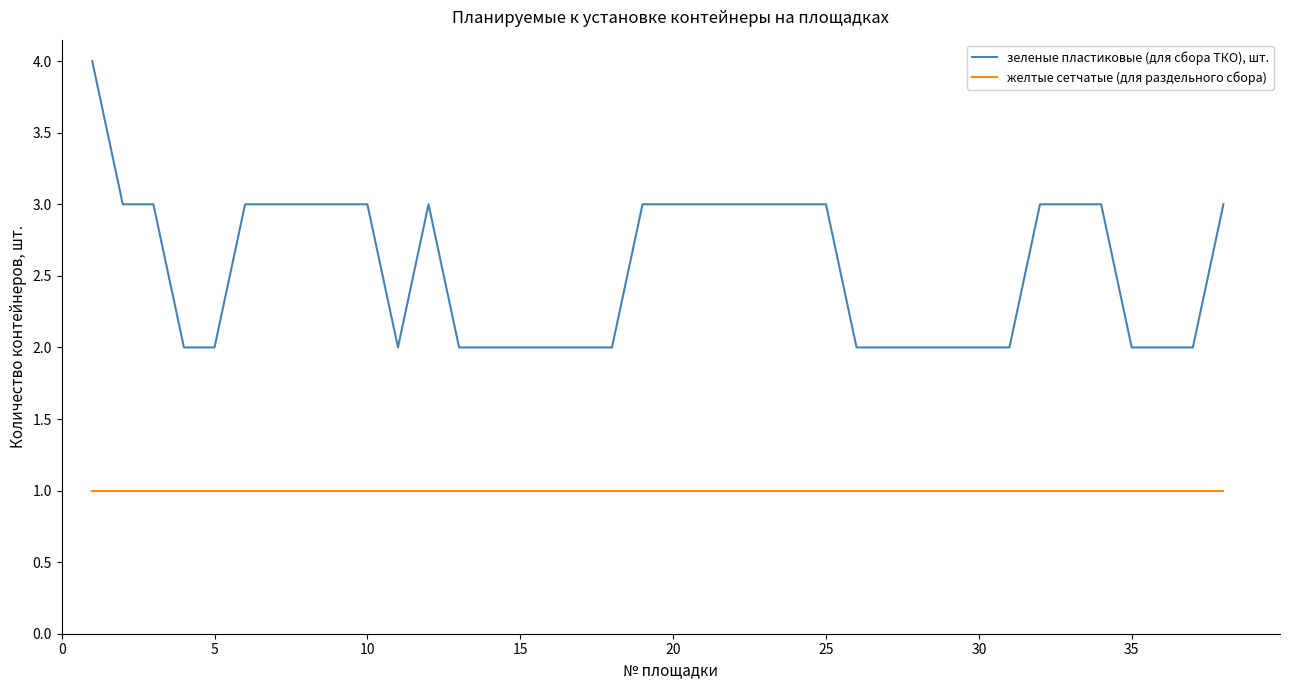

Which series has the largest total across all categories?

зеленые пластиковые (для сбора ТКО), шт.